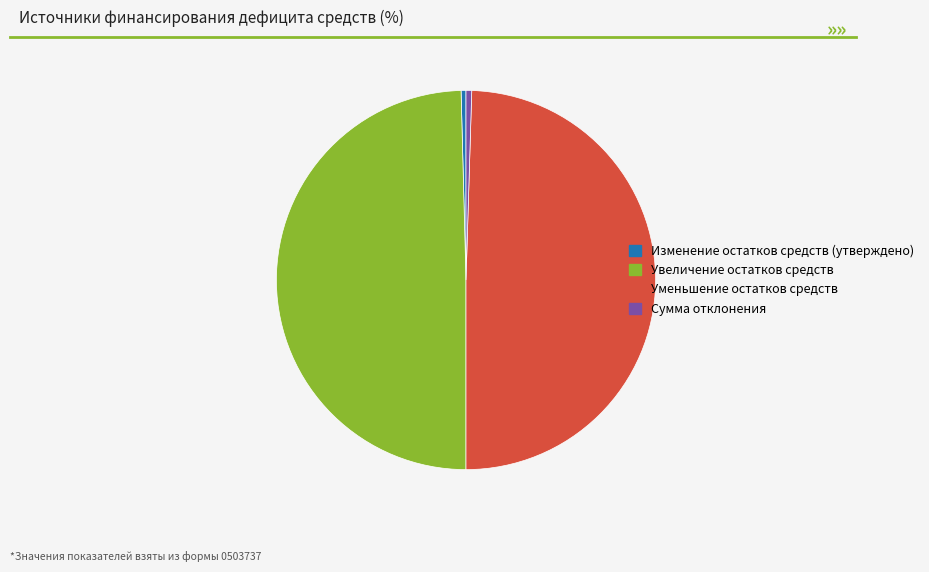

Is there any slice that represents more than half of the pie?

No